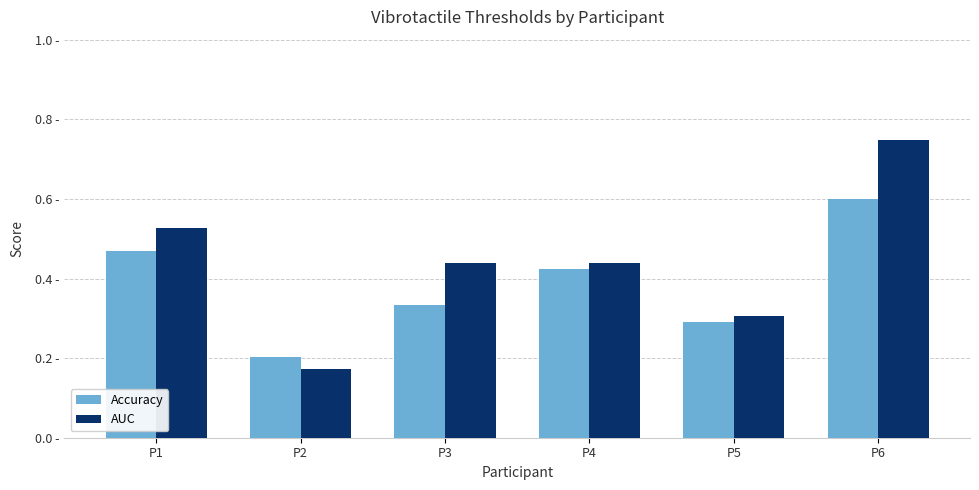

What is the value of the AUC bar at the 4th from the left?

0.4